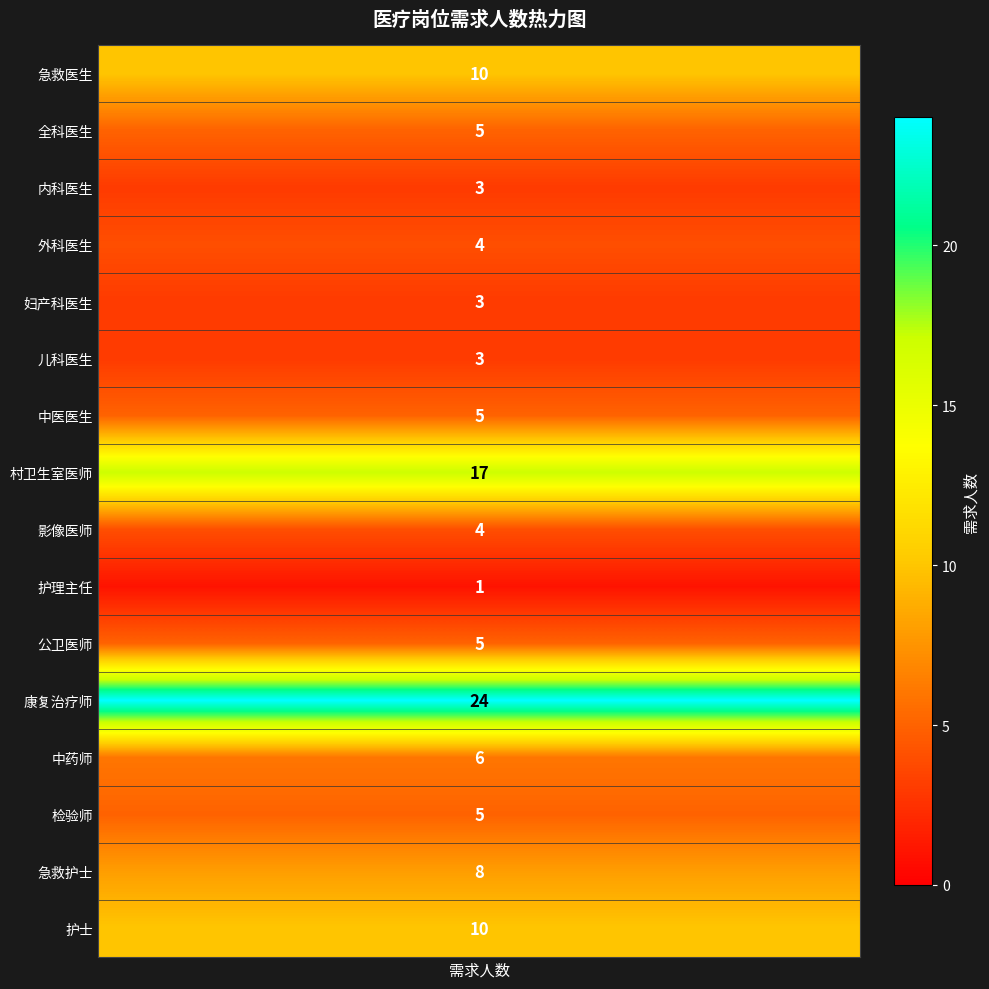

What is the difference between the maximum and minimum values?

23